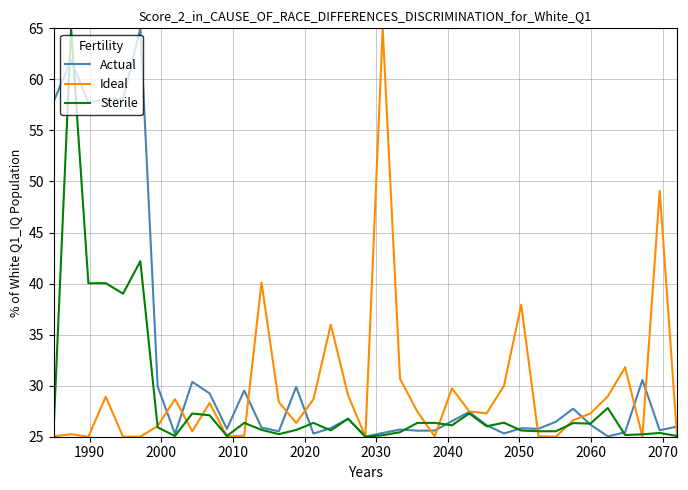

True or false: Sterile and Ideal intersect in this chart.

True